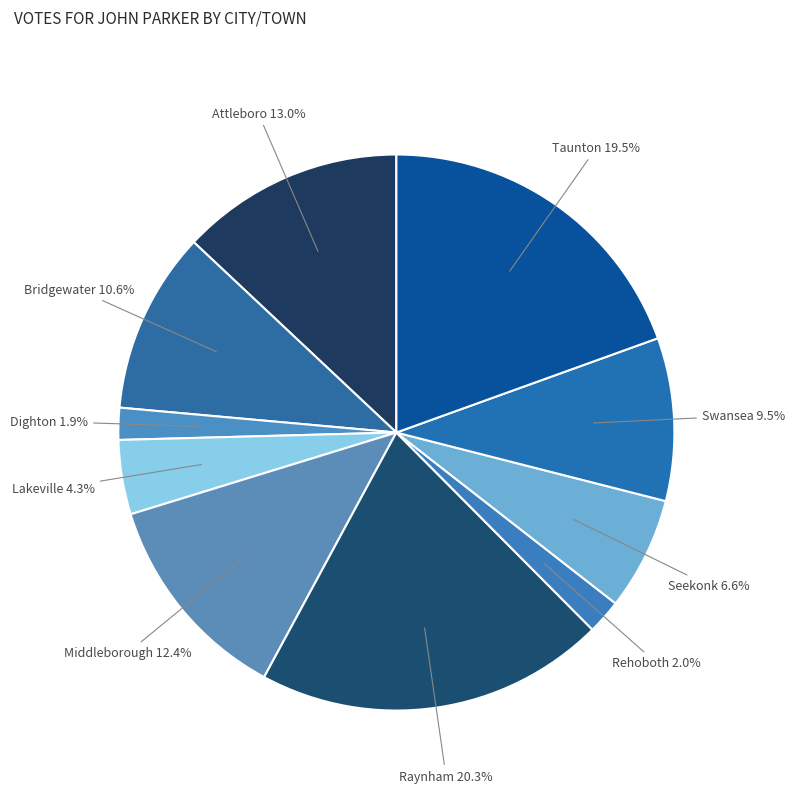

Count the number of slices in the pie.

10